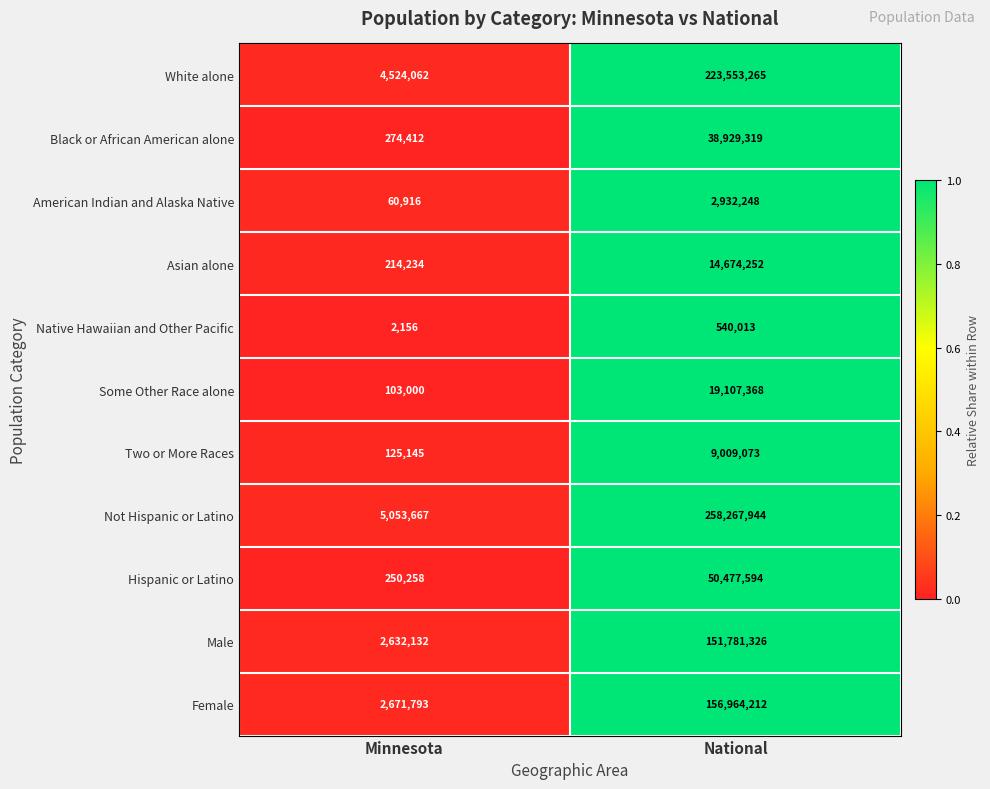

What is the difference between the White alone values at Minnesota and National?

219029203